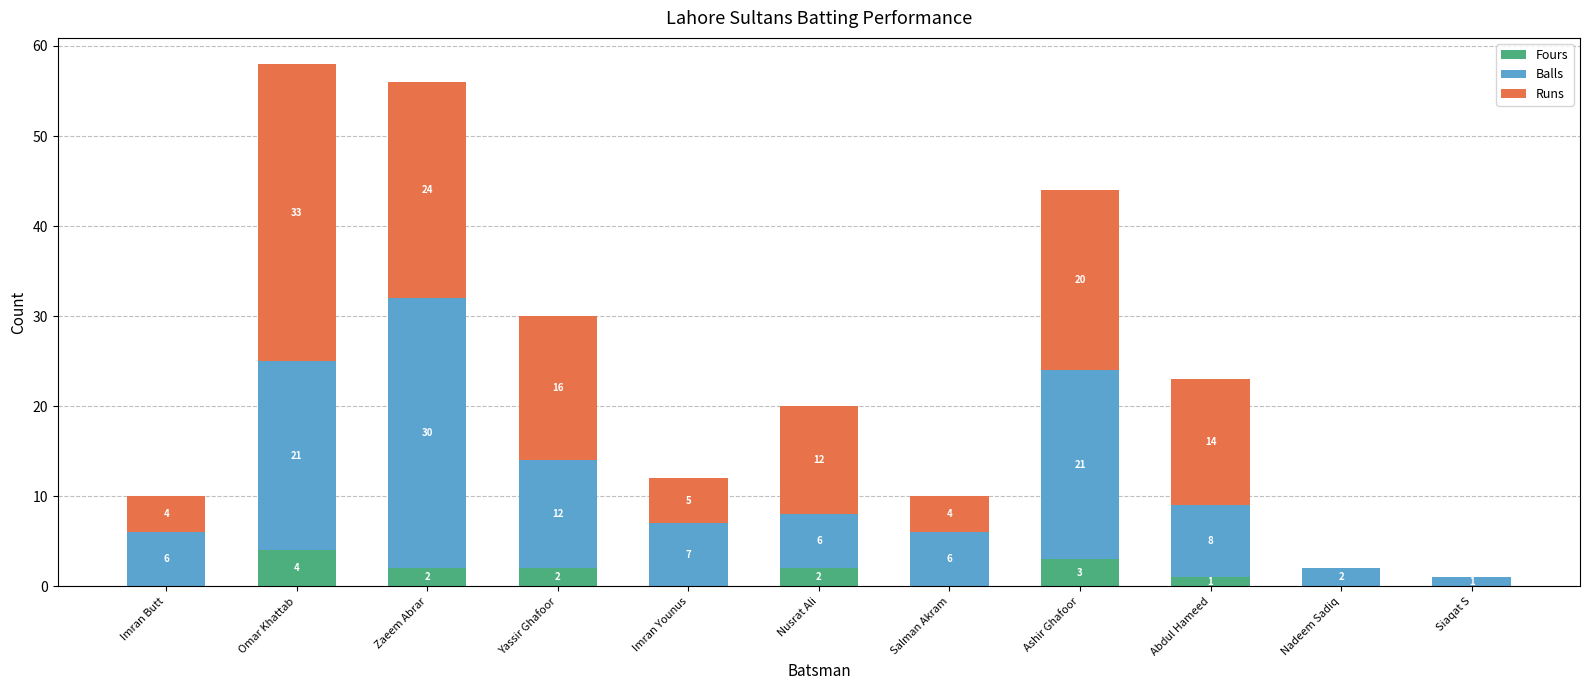

Reading left to right, what are the values for Fours?

Imran Butt=0	Omar Khattab=4	Zaeem Abrar=2	Yassir Ghafoor=2	Imran Younus=0	Nusrat Ali=2	Salman Akram=0	Ashir Ghafoor=3	Abdul Hameed=1	Nadeem Sadiq=0	Siaqat S=0